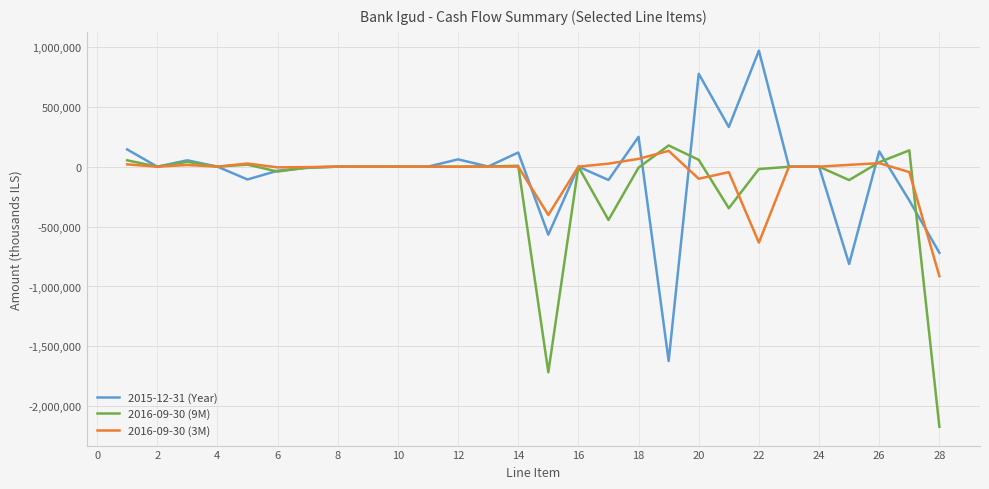

What is the minimum value shown in the chart?

-2171000